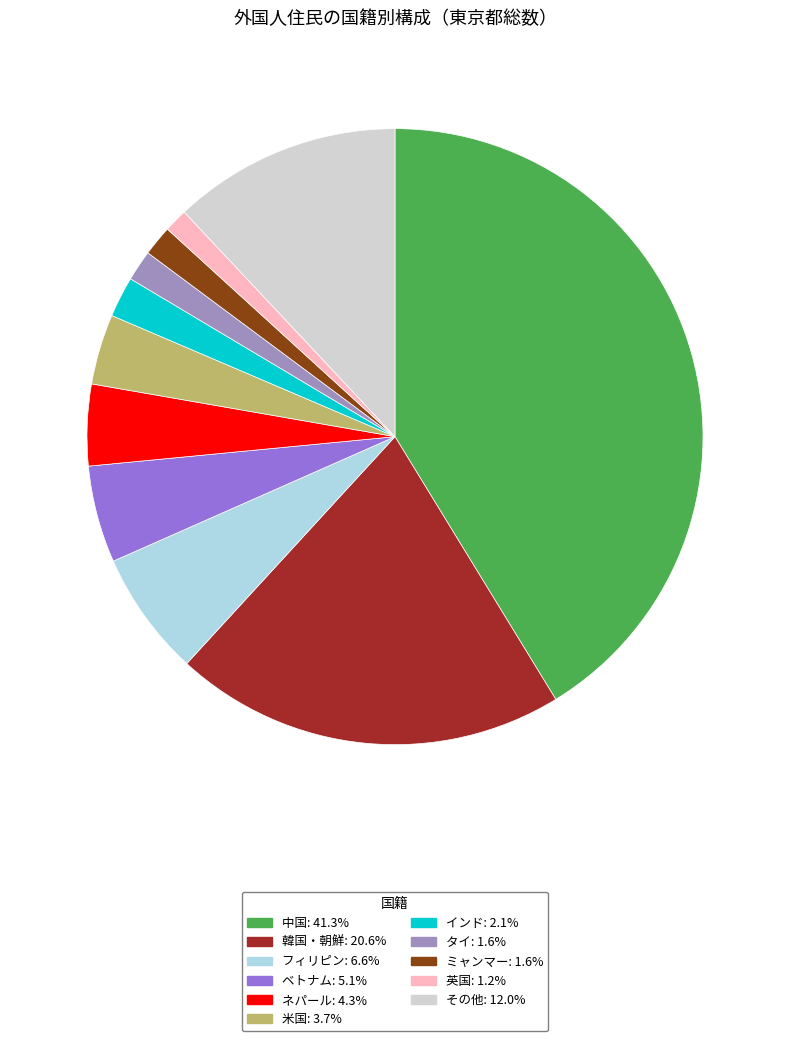

Does 中国 account for over 50% of the chart?

No